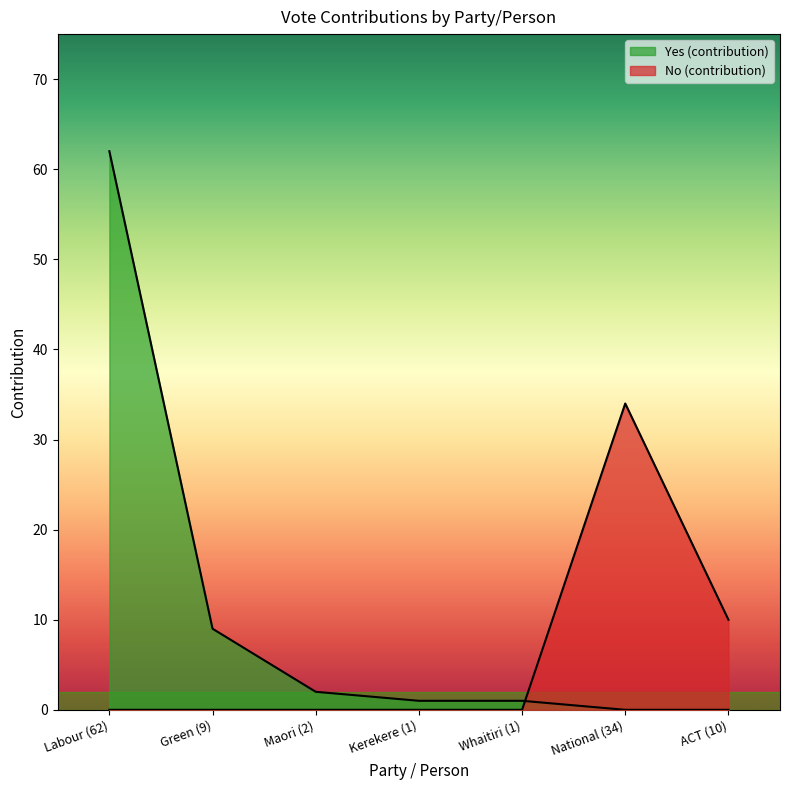

At Maori (2), list the series in order from smallest to largest.

No (contribution), Yes (contribution)